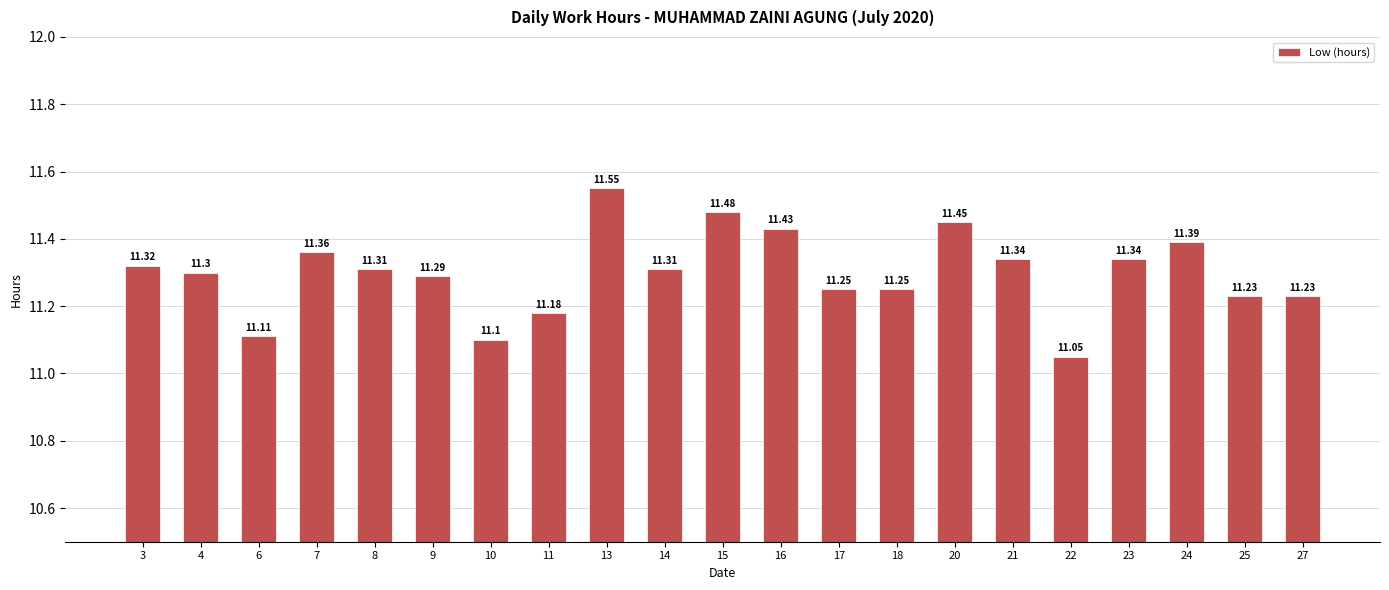

Count the number of categories in the chart.

21